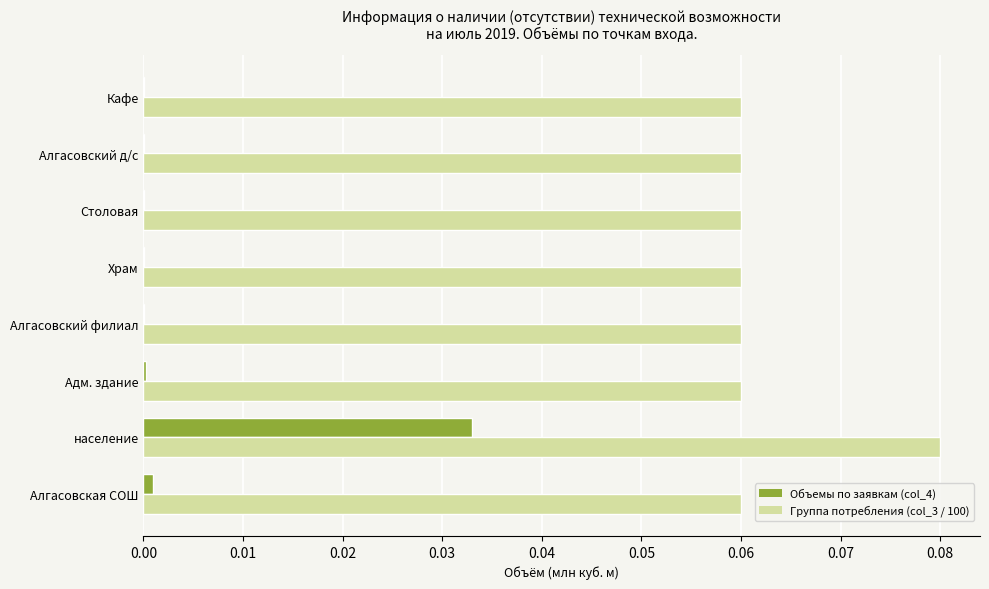

Count the number of categories in the chart.

8